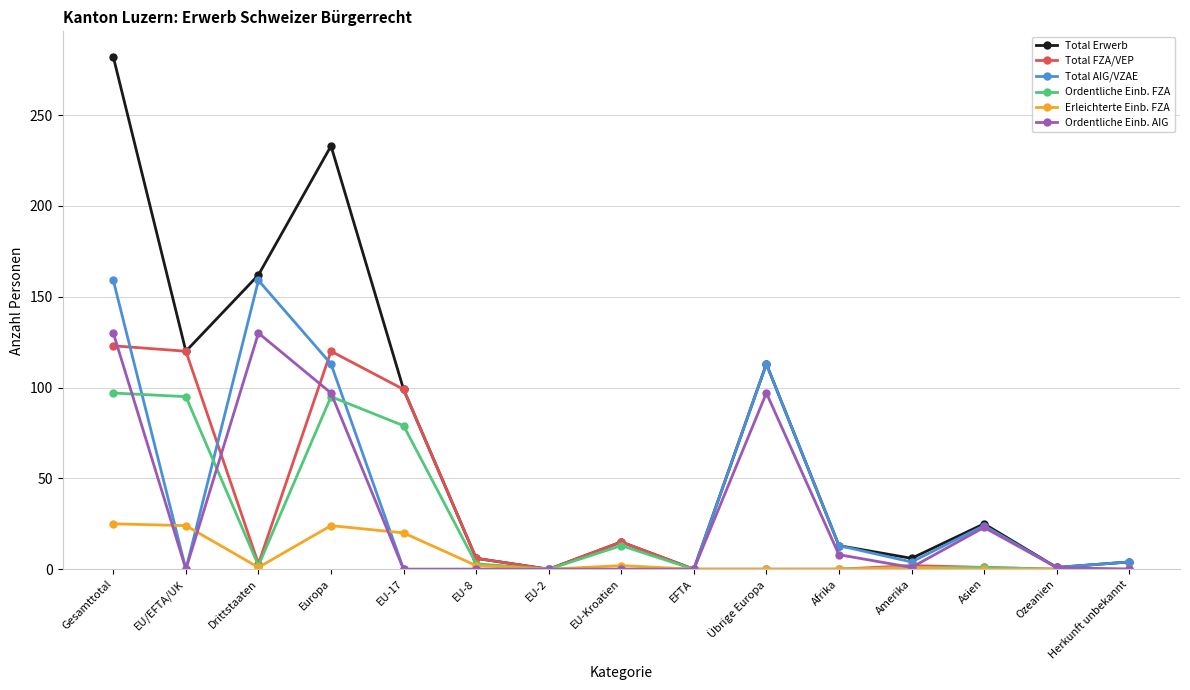

How many data points does each series have?

15